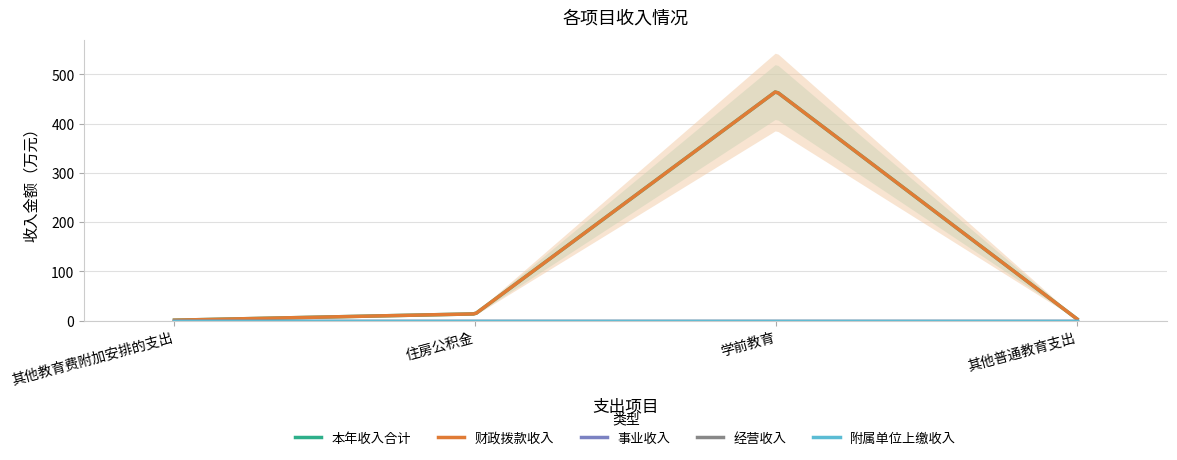

What is the total value across all series at 其他普通教育支出?

6.8